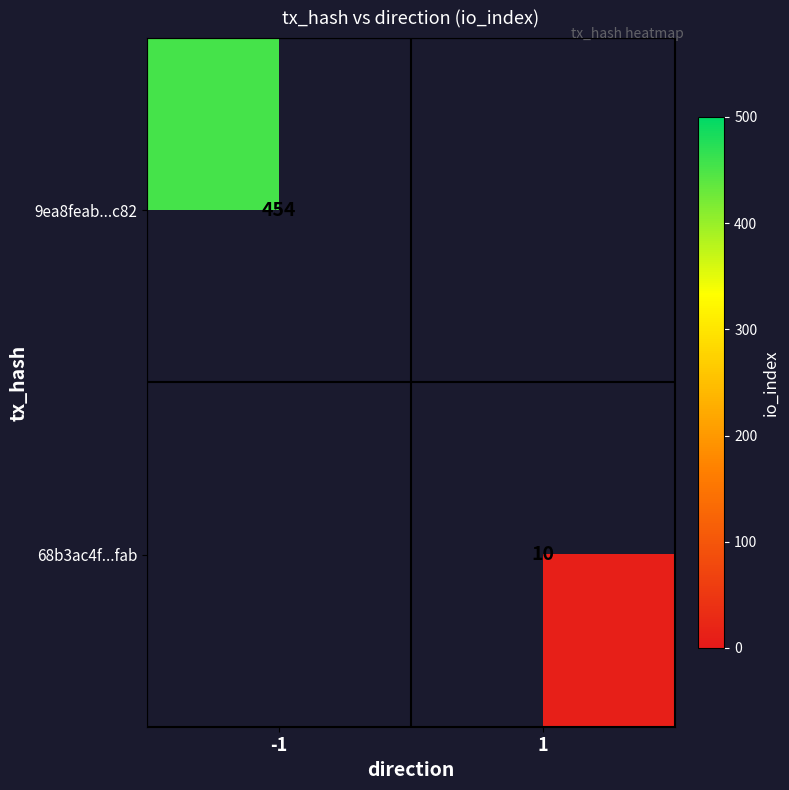

Is the value of 68b3ac4f...fab at 1 greater than the value of 9ea8feab...c82 at -1?

No